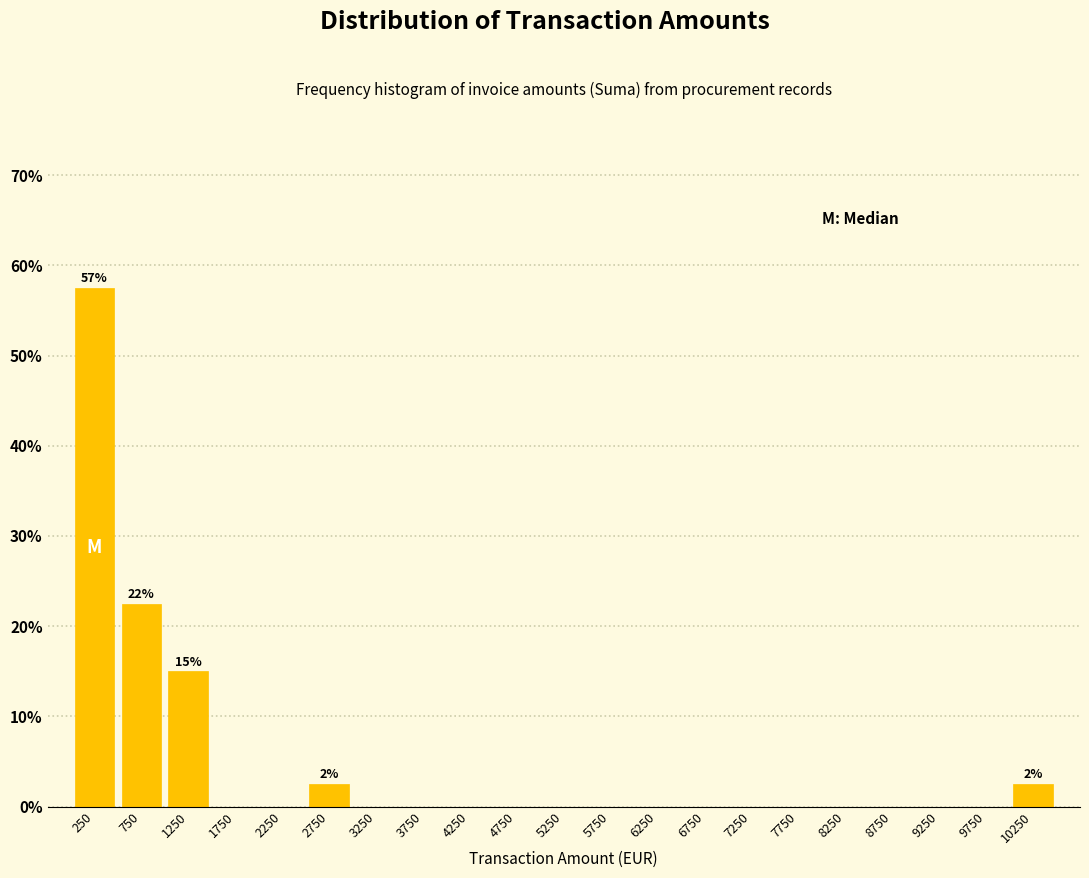

Over which range of the x-axis is the bar tallest?

0 to 500